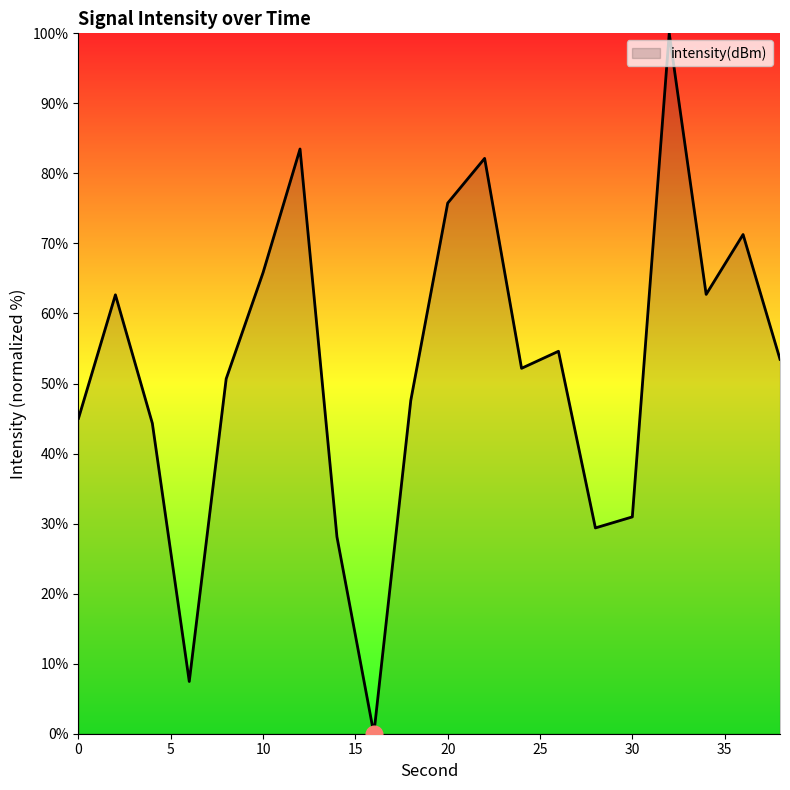

What is the average value?

52.4